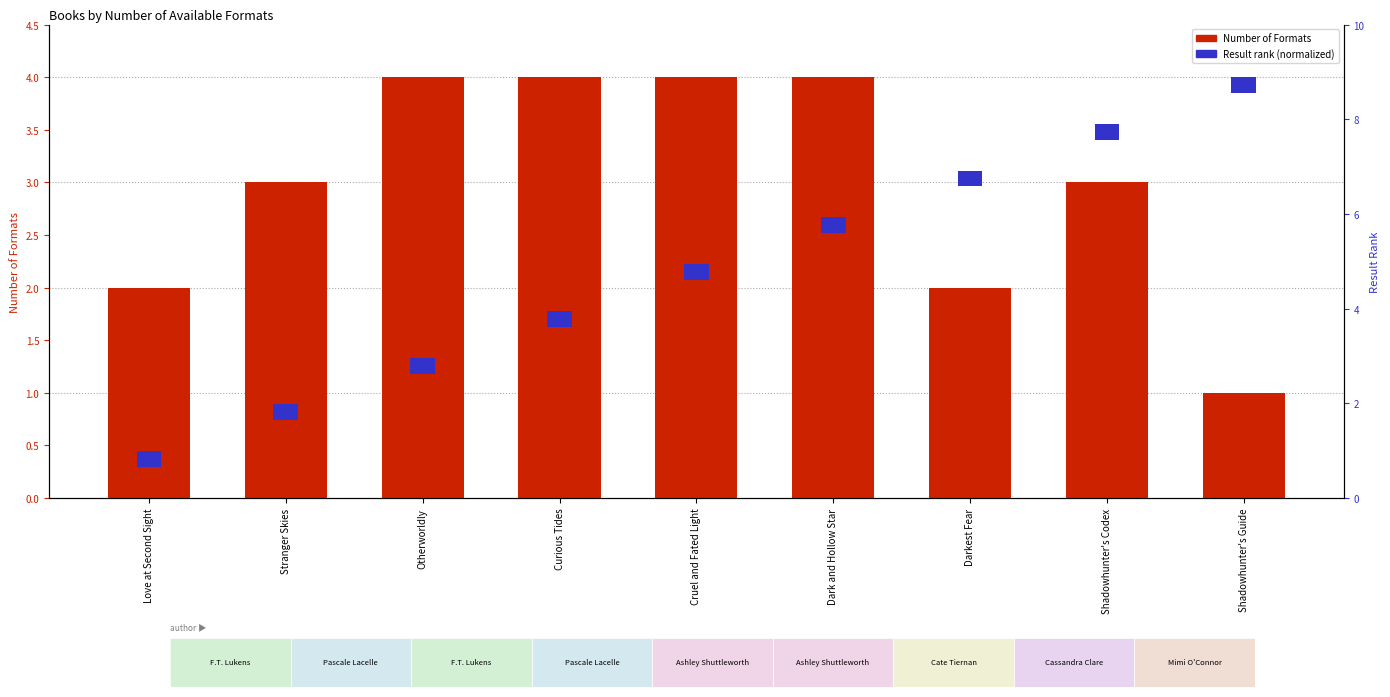

Which category has the highest value across all series?

Otherworldly